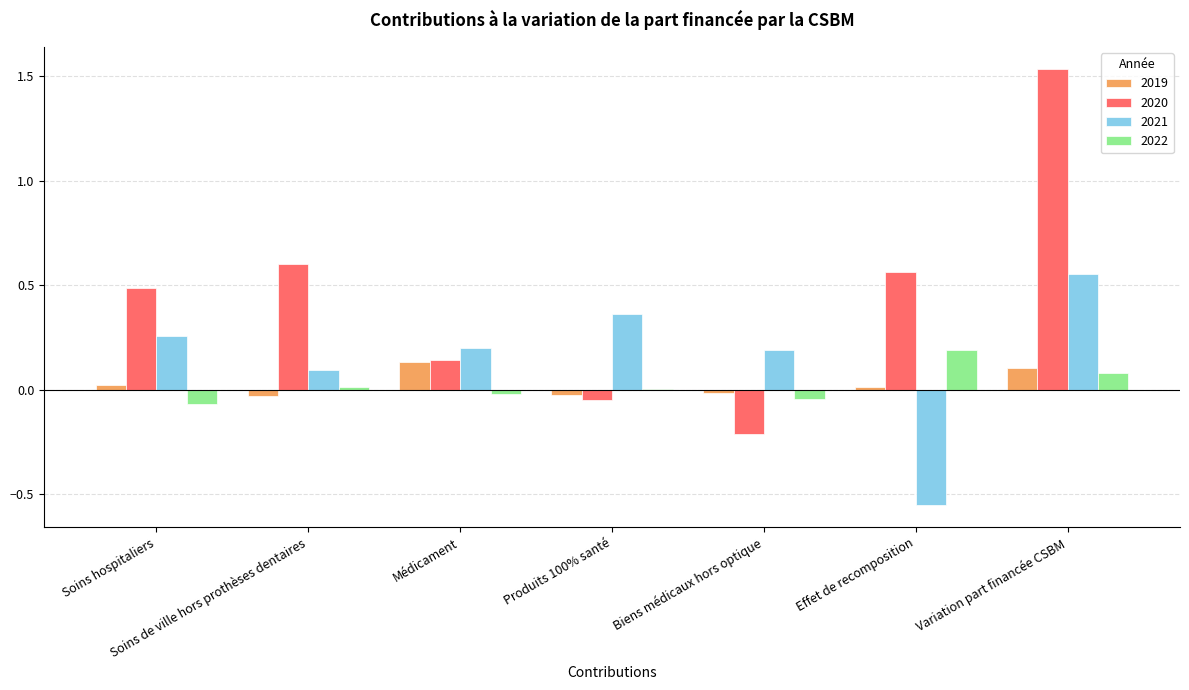

At which category is the sum across all series the highest?

Variation part financée CSBM